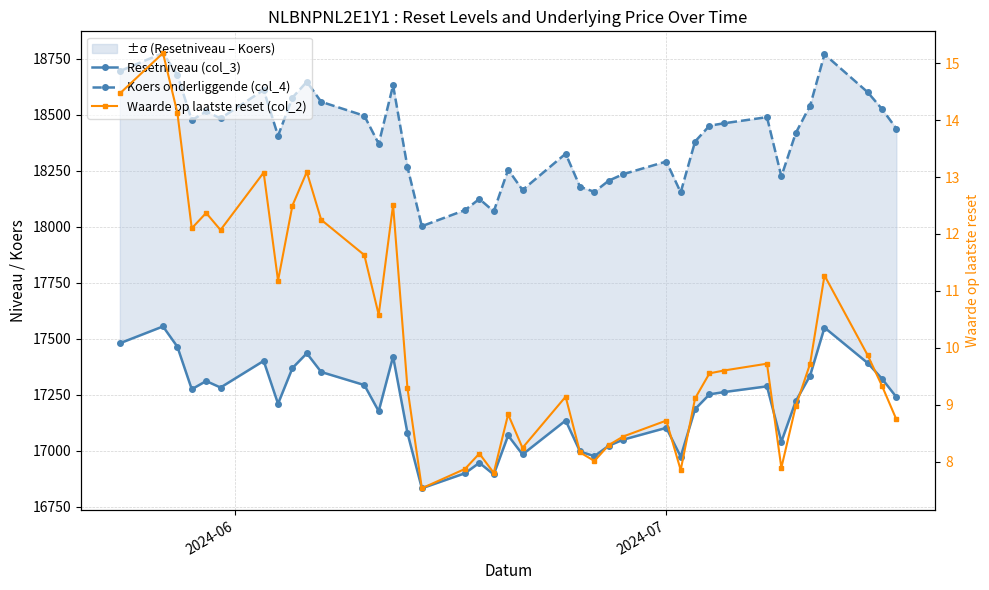

True or false: Resetniveau (col_3) and Koers onderliggende (col_4) intersect in this chart.

False